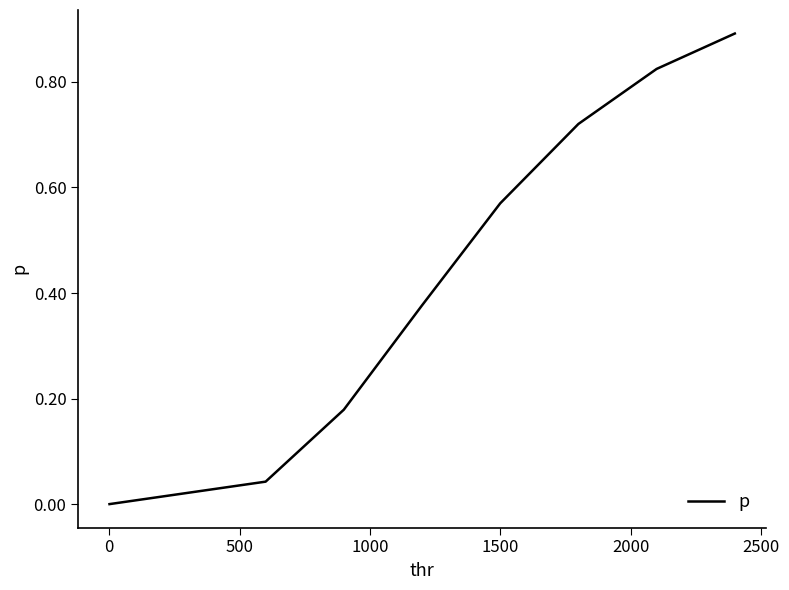

What is the sum of all values?

3.6